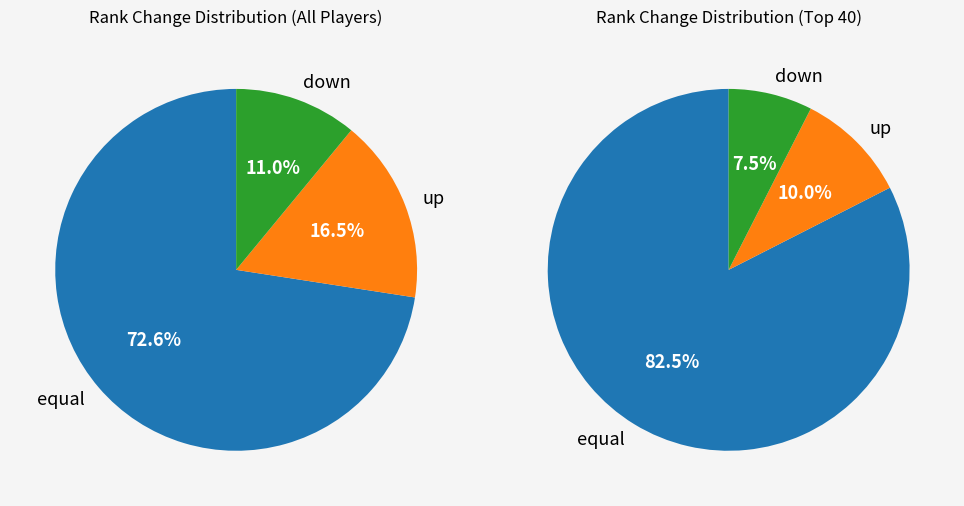

Rank the categories by value from lowest to highest.

down, up, equal